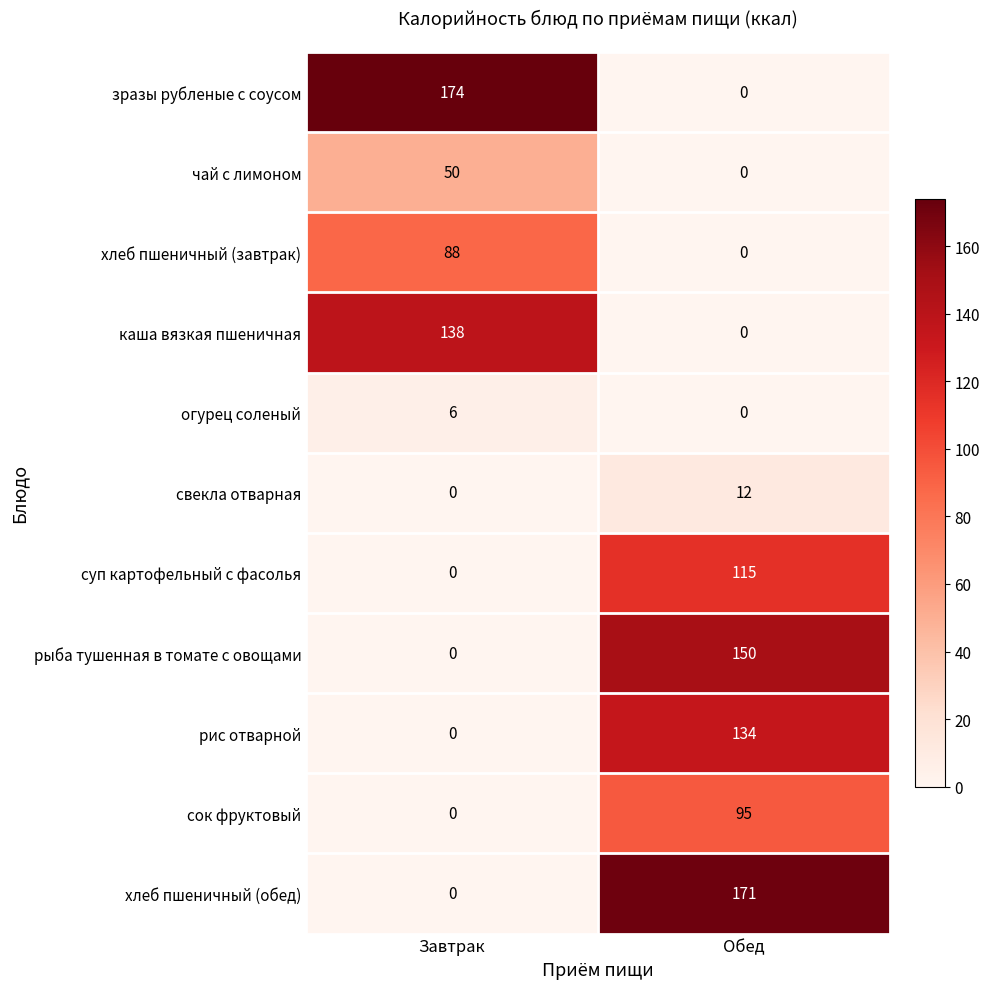

Read the рис отварной value at Обед, to the nearest 5.

135